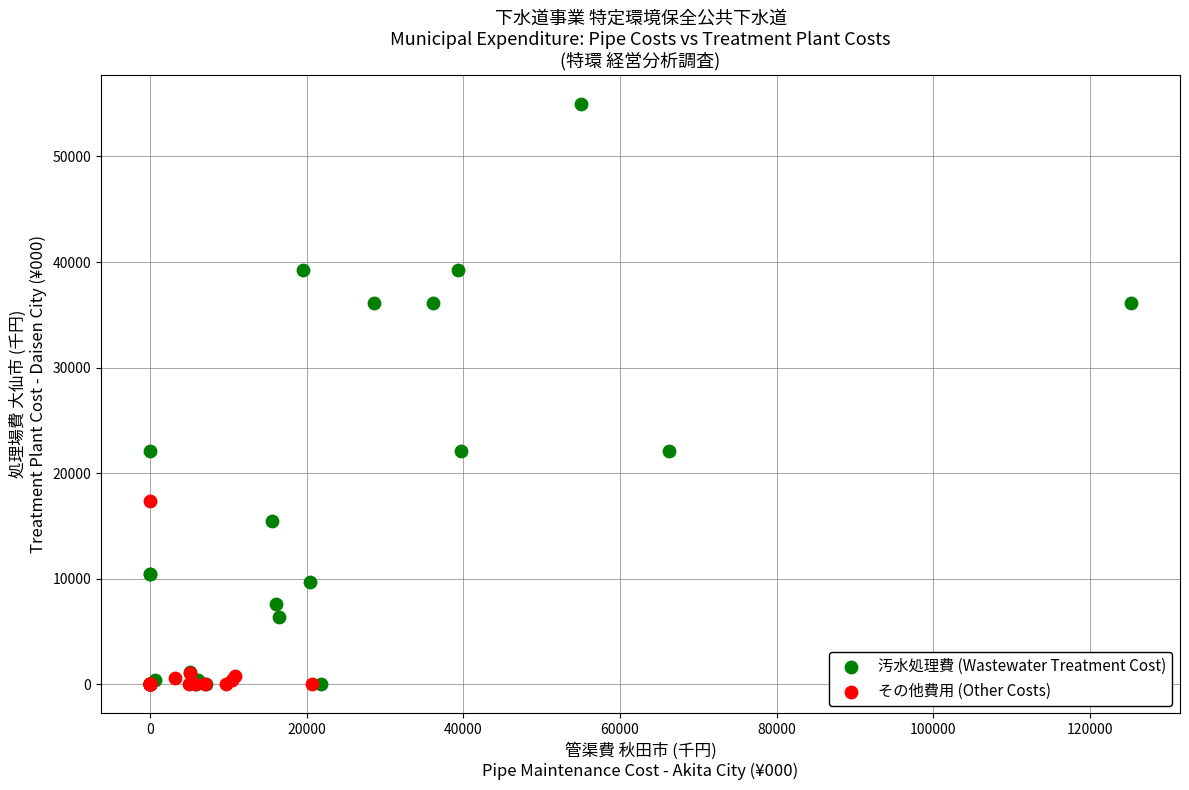

Which series has the largest Y range (max minus min)?

汚水処理費 (Wastewater Treatment Cost)